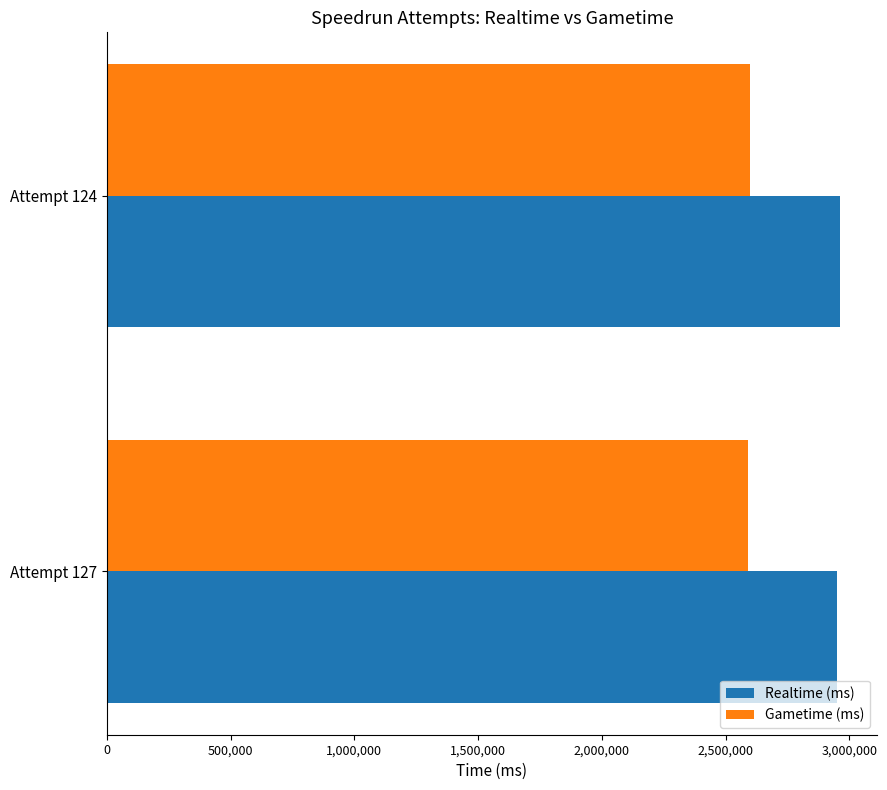

What is the total value across all series at Attempt 124?

5562607